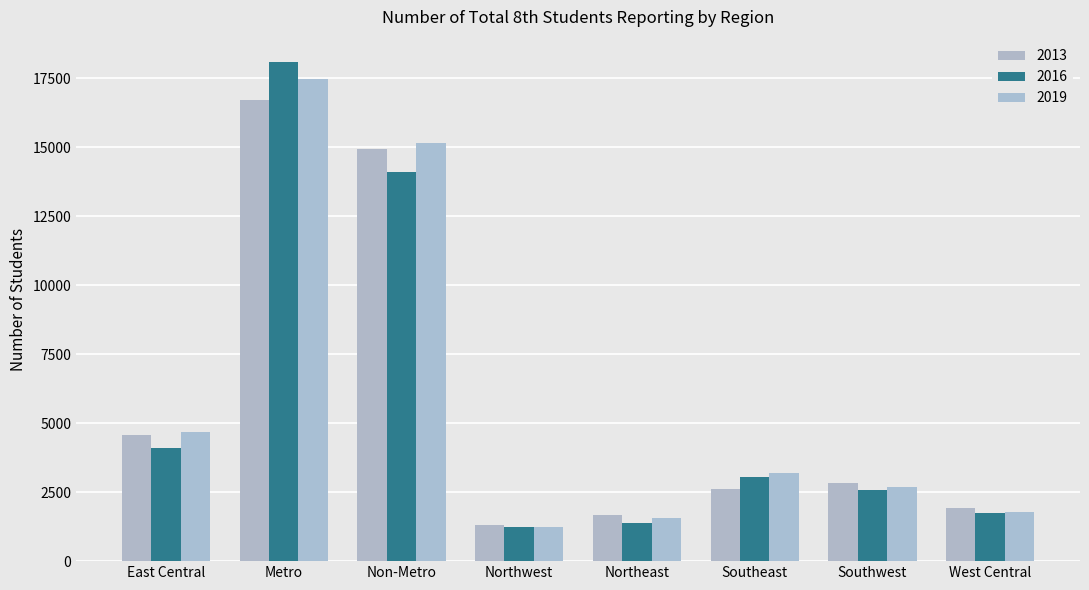

How many groups of bars are there?

8